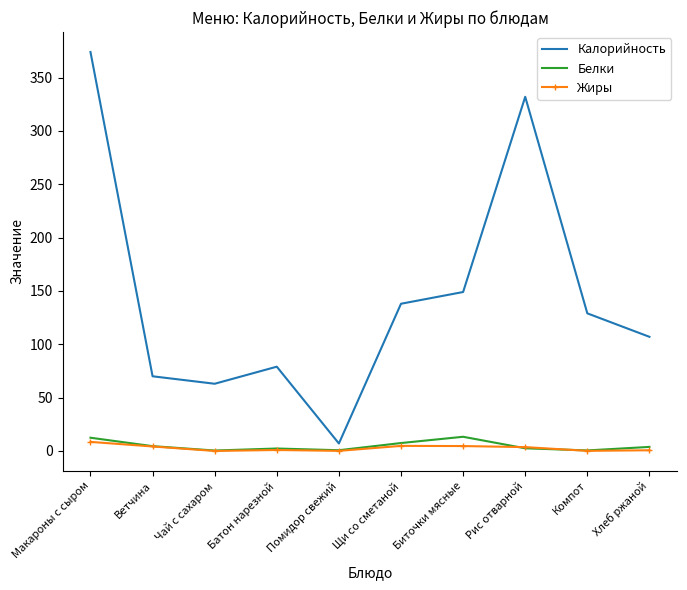

How many values in the Жиры series exceed 3?

5